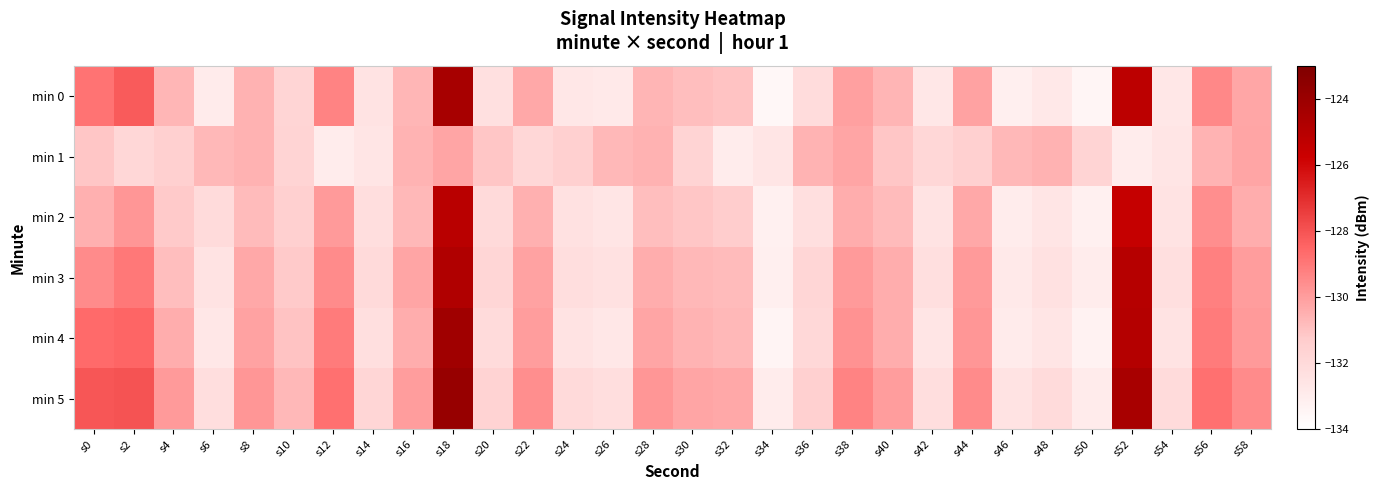

At s16, list the series in order from largest to smallest.

min 5, min 3, min 4, min 1, min 0, min 2